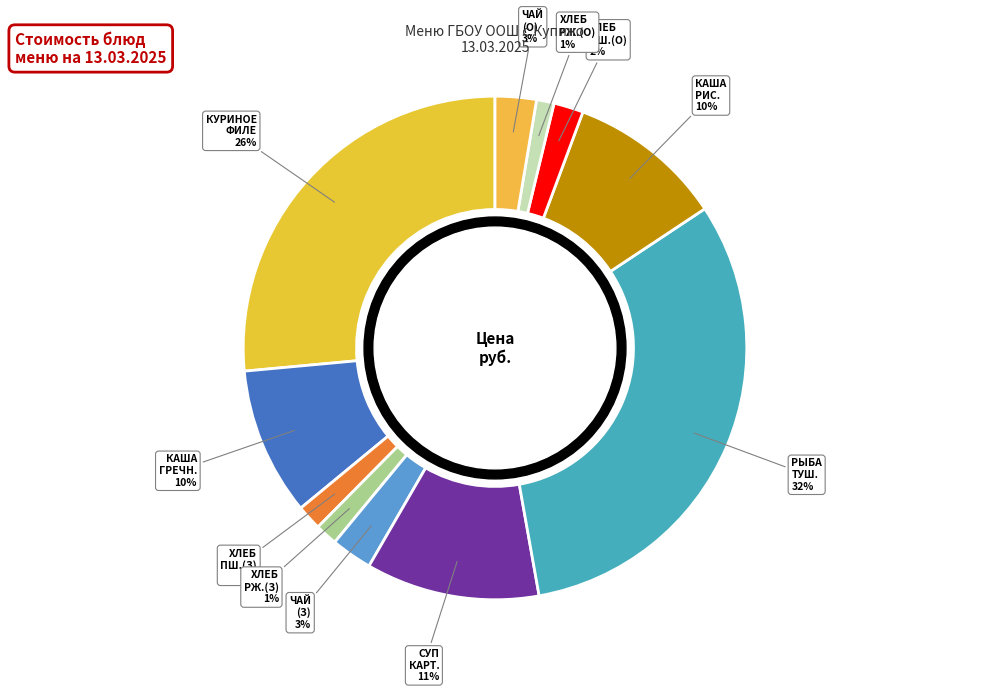

Which category has the smallest portion of the pie?

ХЛЕБ РЖ.-ПШЕНИЧНЫЙ (Обед)